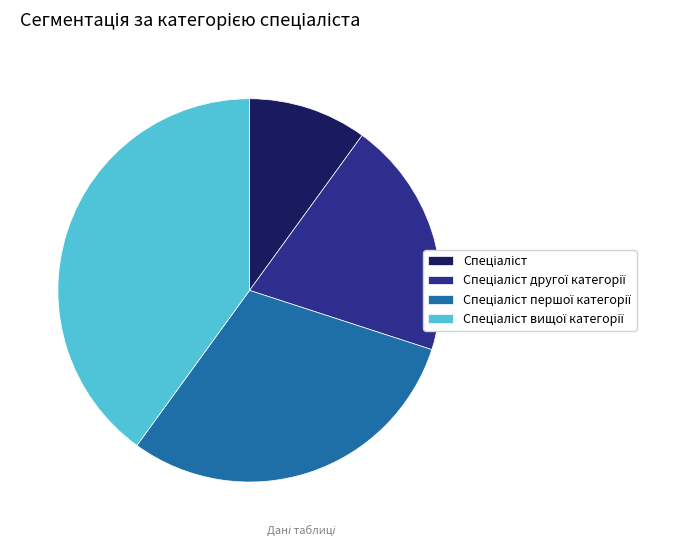

Does any single category account for the majority?

No